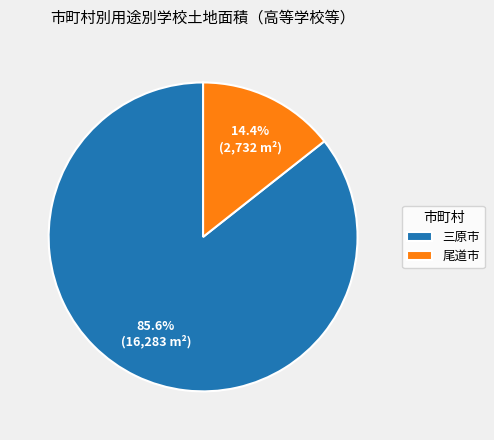

The 三原市 slice represents 97% of the pie. True or false?

False